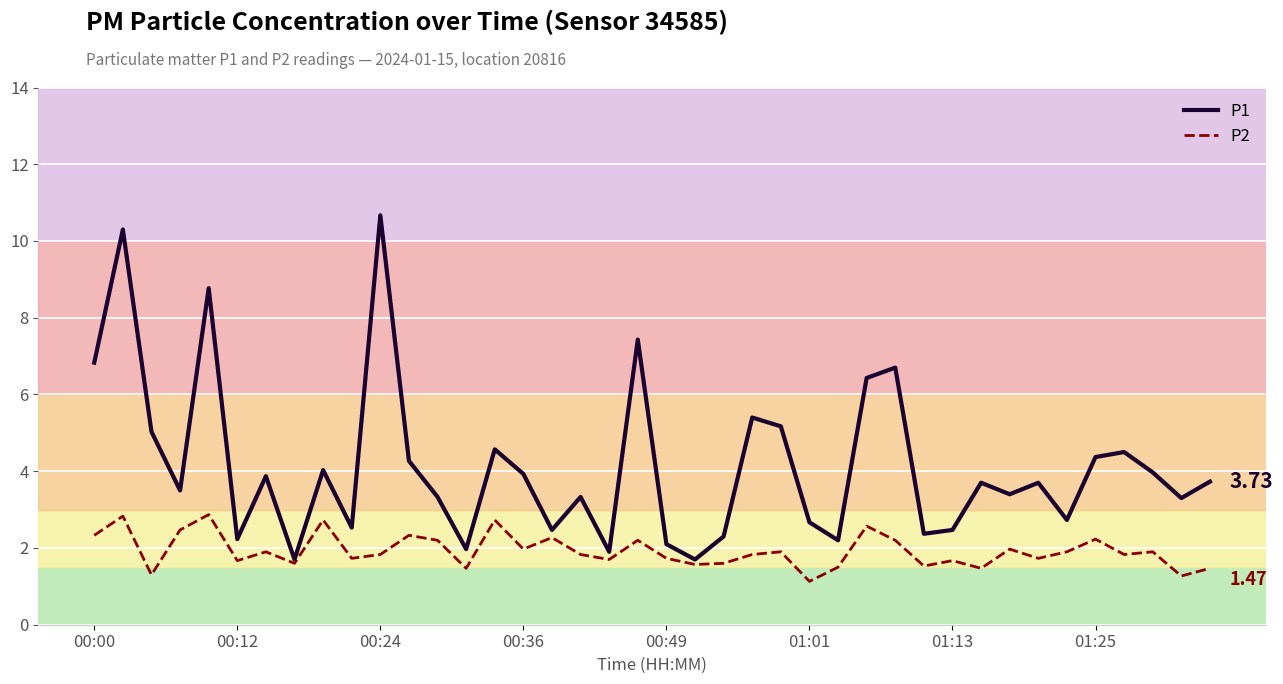

Which series has the largest range (max minus min)?

P1